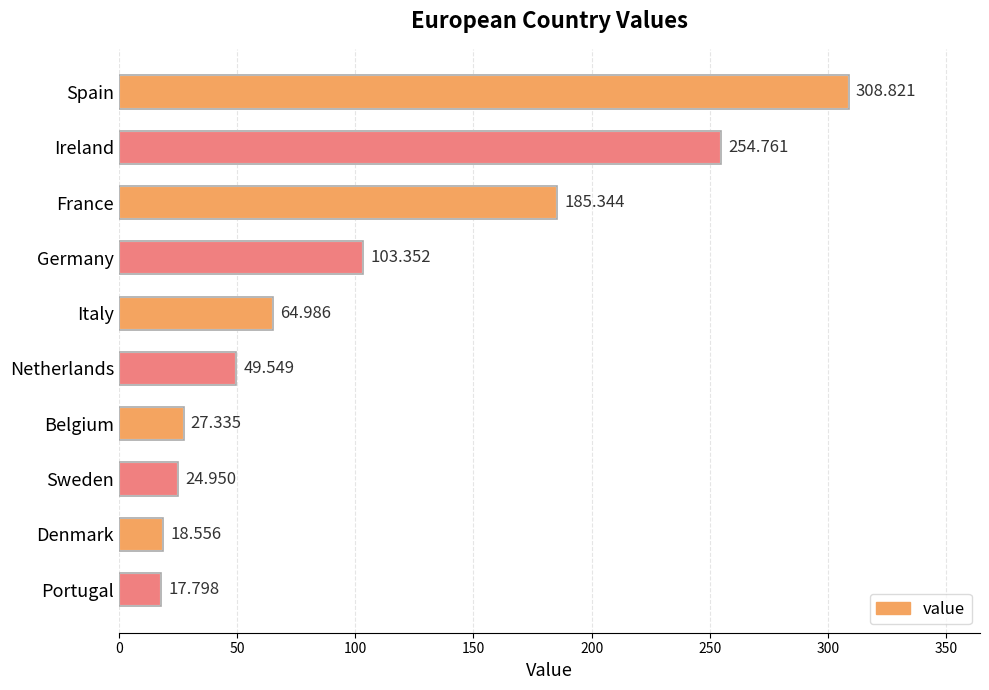

How many bars are there in total?

10